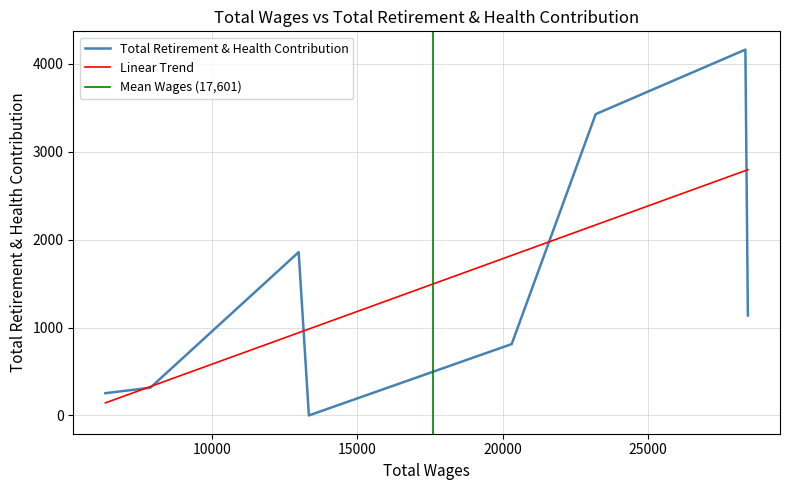

True or false: the data shows 1388 at 23200.

False